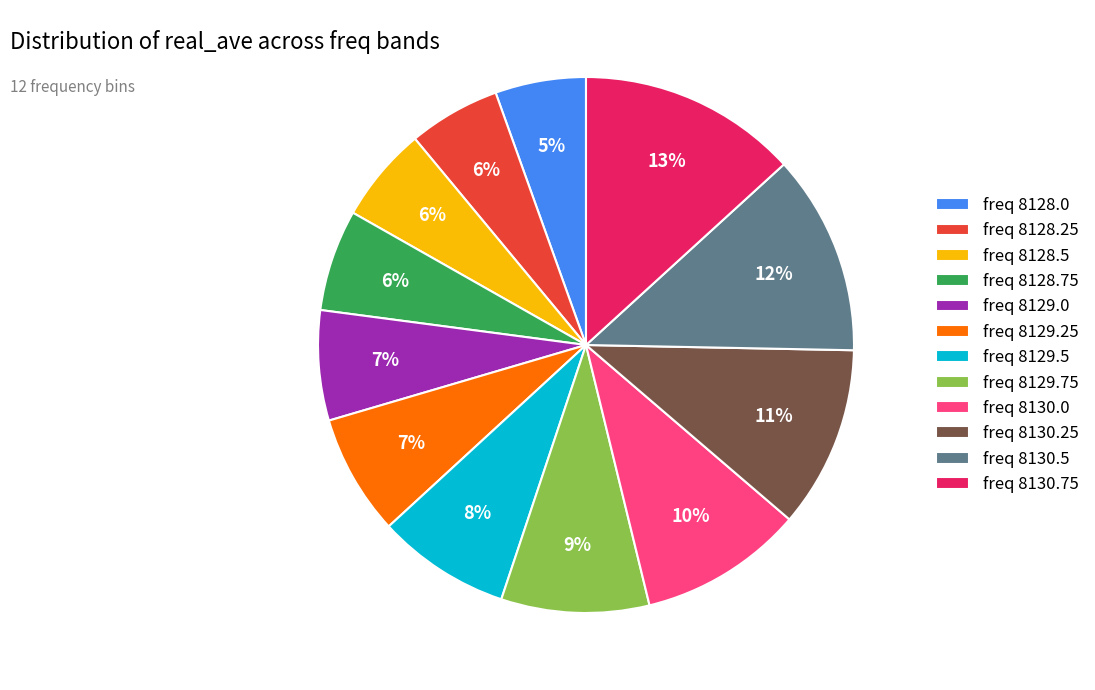

Does freq 8128.75 account for over 50% of the chart?

No